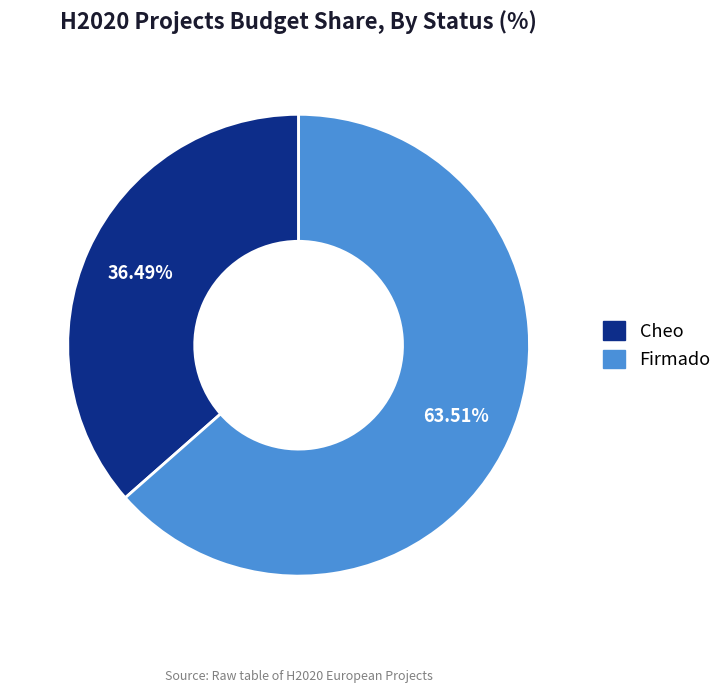

To the nearest percent, what percentage of the pie is Cheo?

36%